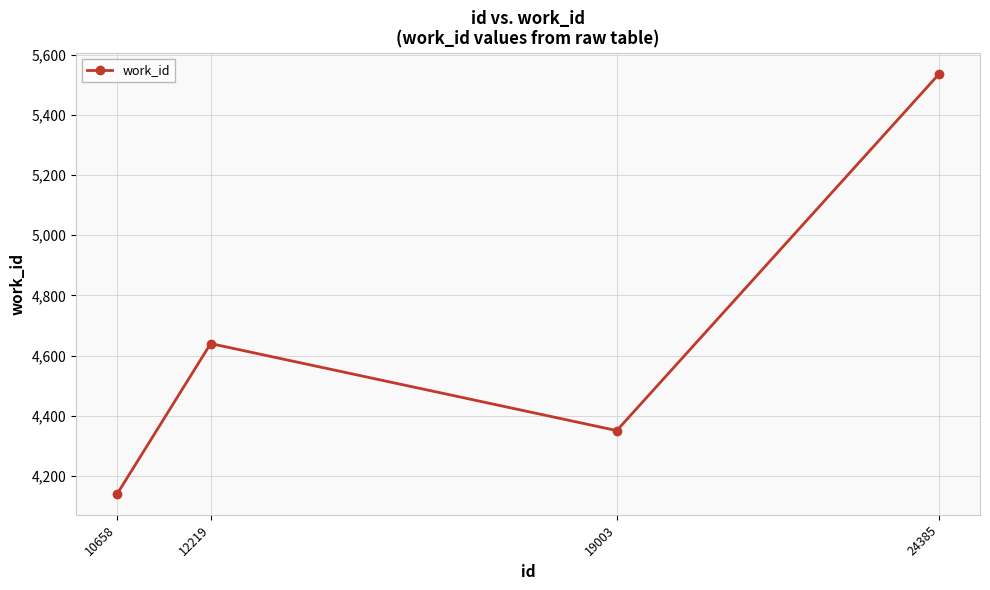

What is the value of the 3rd point from the left?

4351